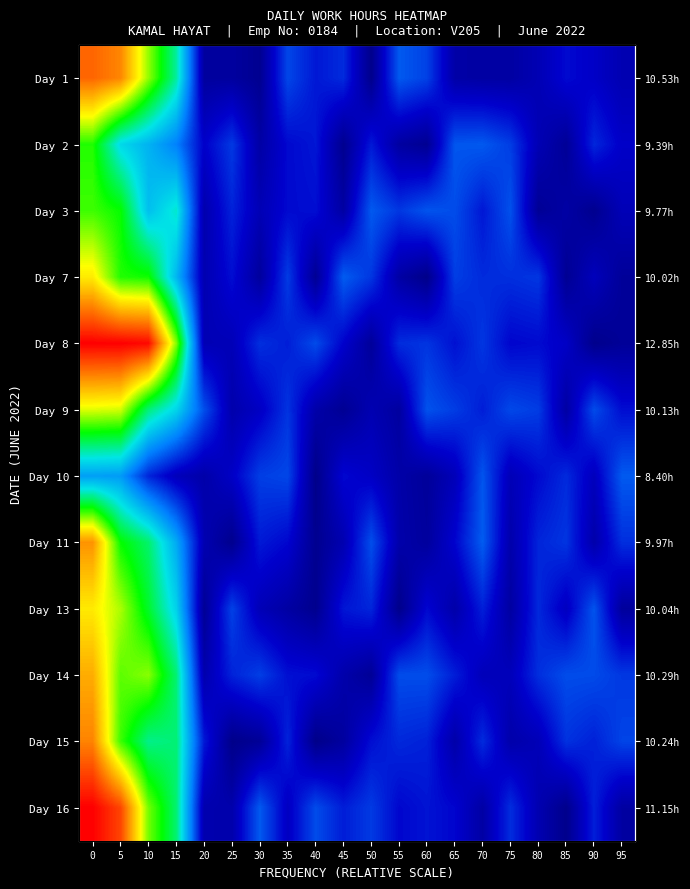

What is the difference between the maximum and minimum values in the Day 16 series?

0.9